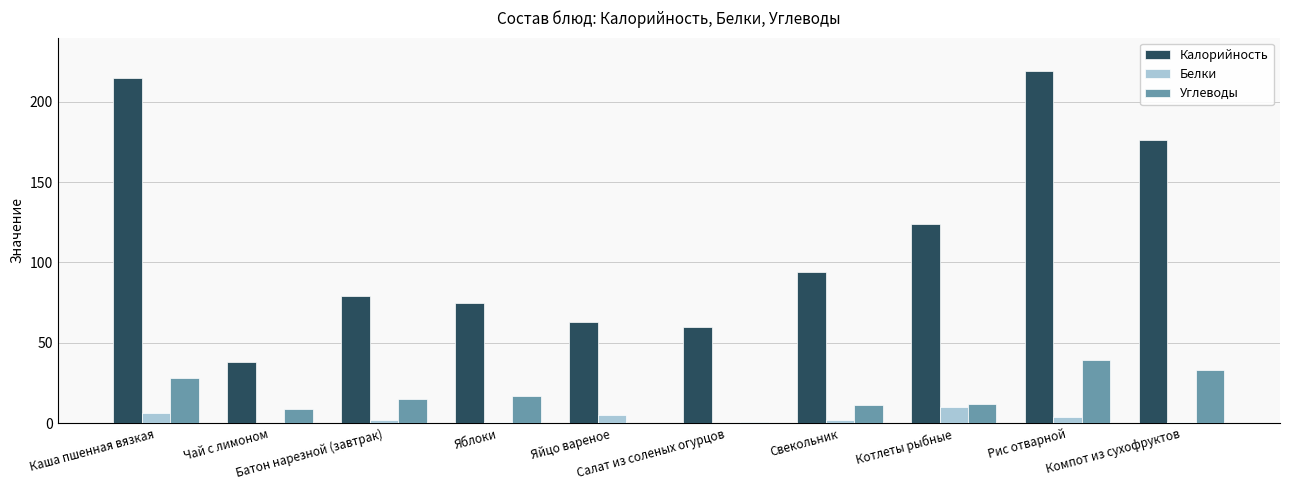

Which series has the largest total across all categories?

Калорийность